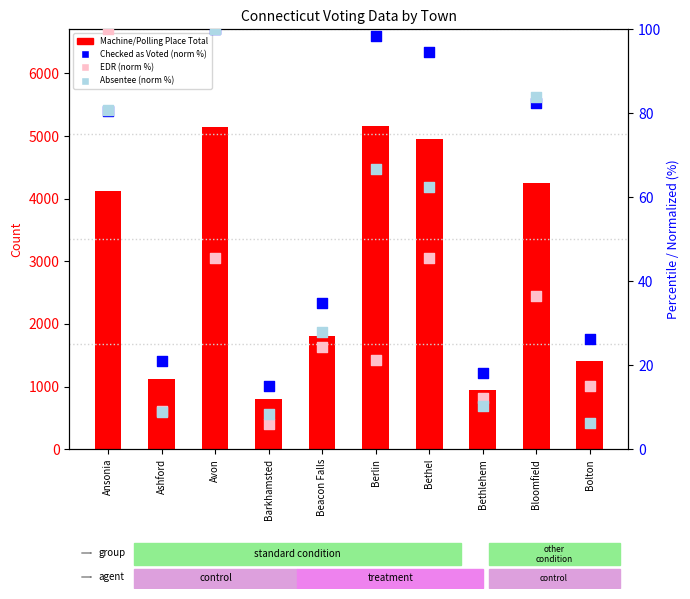

Which series has the largest Y range (max minus min)?

Machine/Polling Place Total